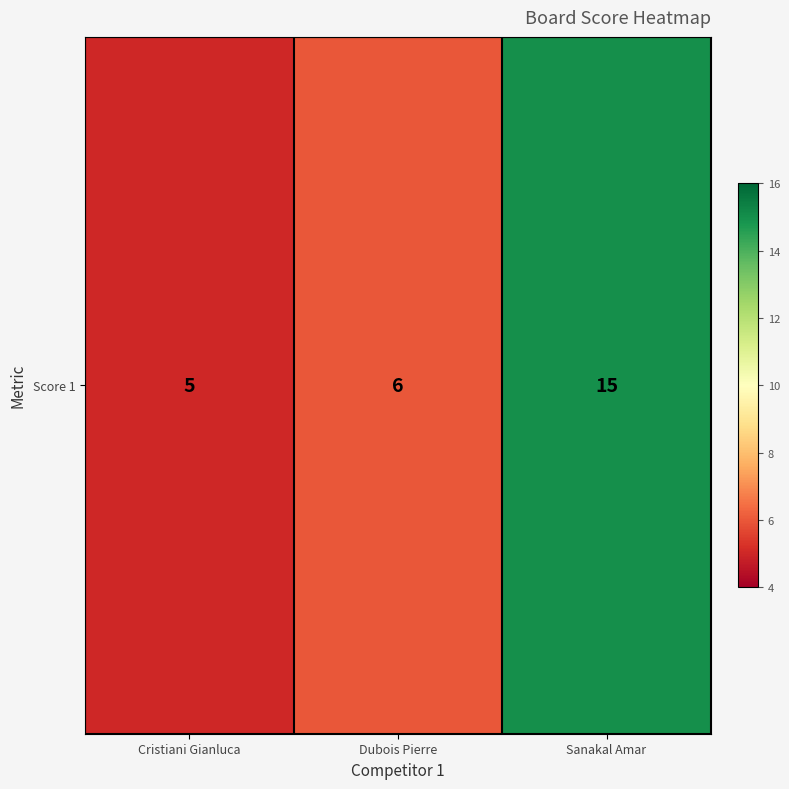

The value at Cristiani Gianluca is 5. True or false?

True